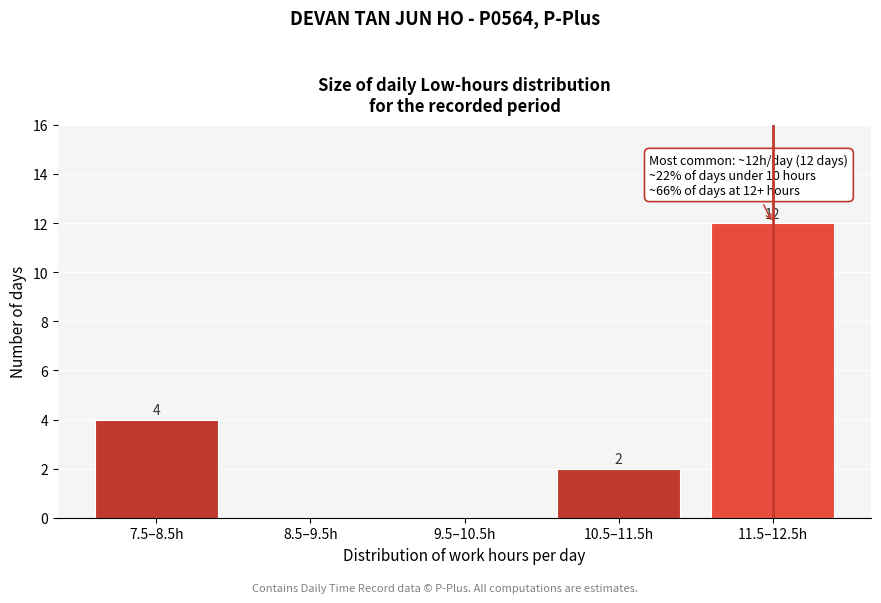

Reading left to right, extract all data points from this chart.

7.5–8.5h=4	8.5–9.5h=0	9.5–10.5h=0	10.5–11.5h=2	11.5–12.5h=12